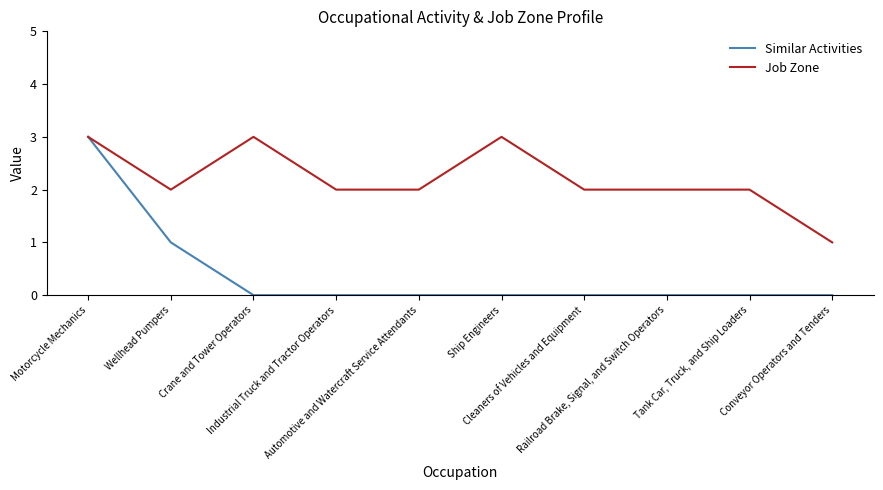

True or false: Job Zone has a value of 2 at Ship Engineers.

False